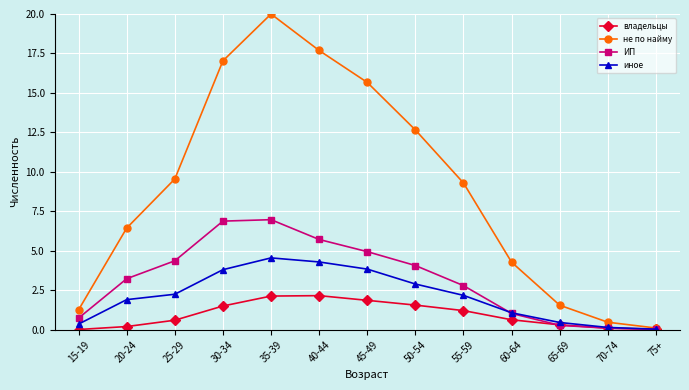

True or false: владельцы has more than 0 interior local peaks.

True